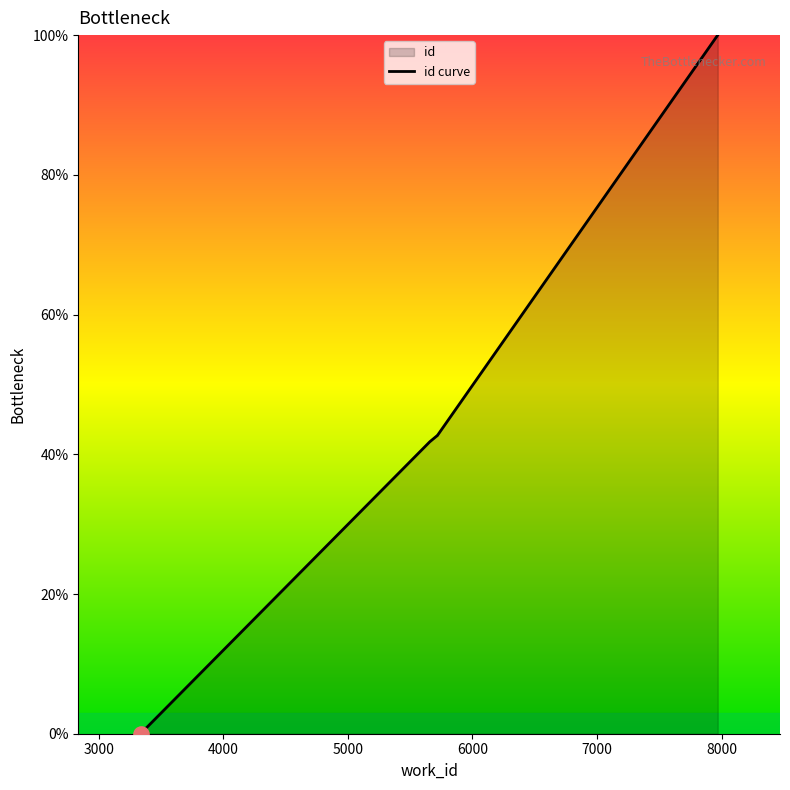

What is the change in value from 5658 to 5717?

+0.8